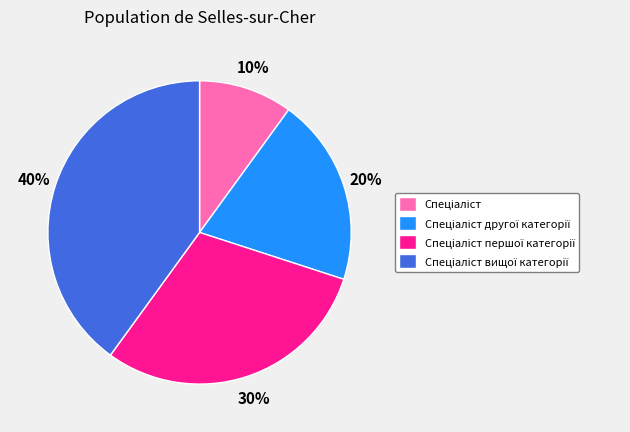

To the nearest percent, what is the difference between the largest and smallest slice percentages?

30%